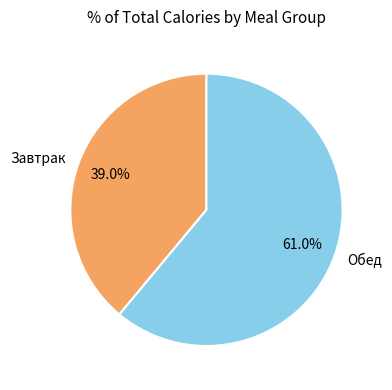

To the nearest percent, what is the average slice percentage?

50%